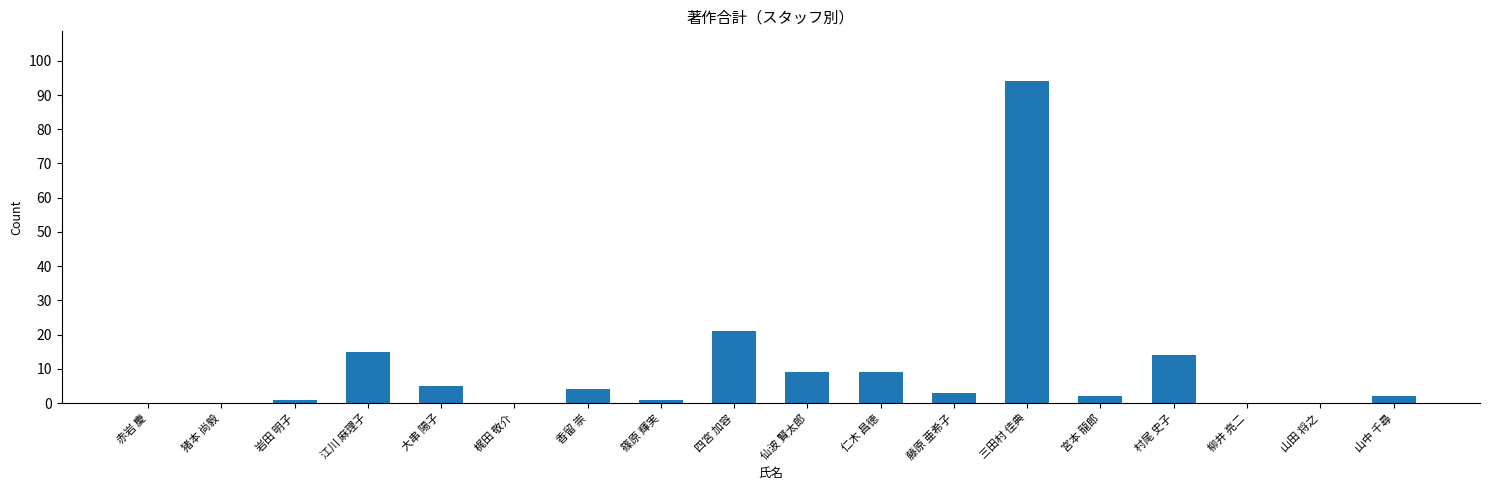

What is the approximate value at 香留 崇, to the nearest 5?

5